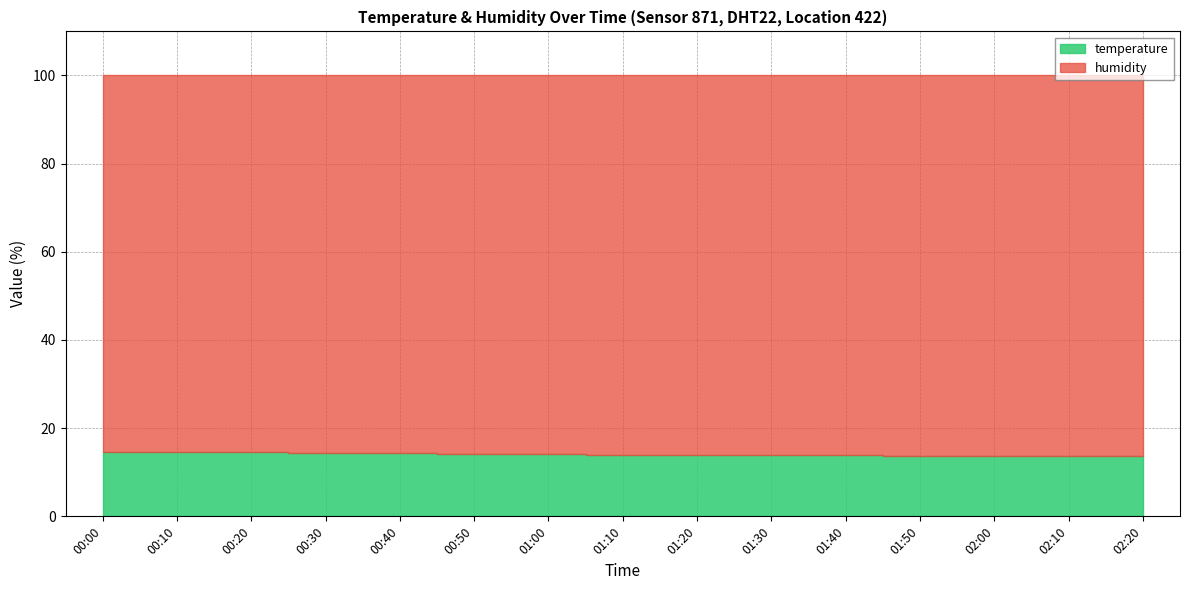

At which category does the data reach its first local valley?

02:00